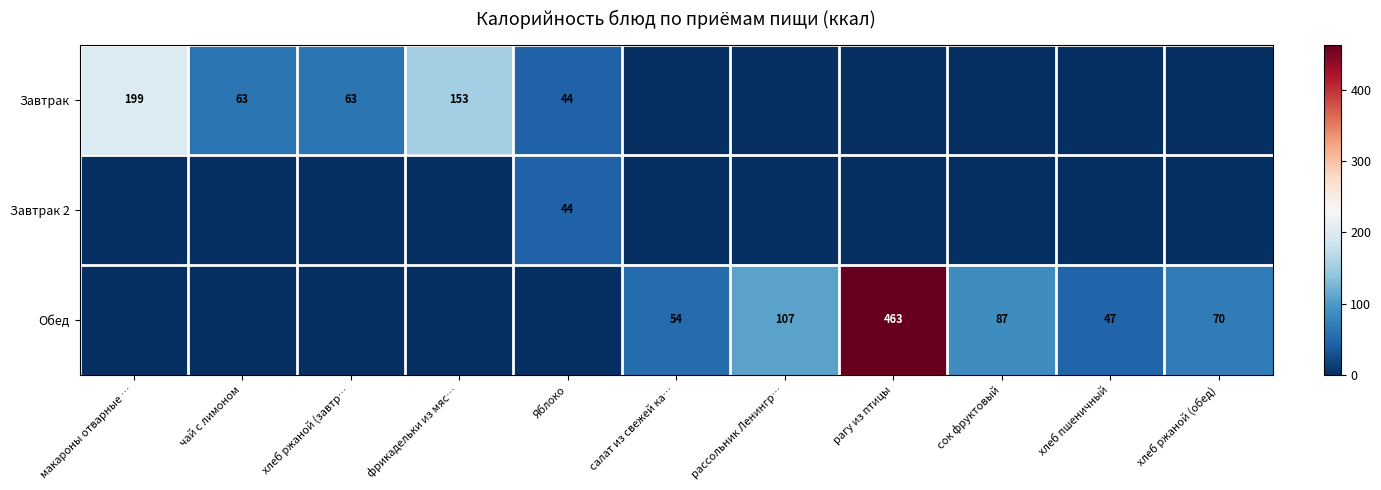

What is the difference between the Завтрак values at фрикадельки из мяс… and хлеб ржаной (завтр…?

90